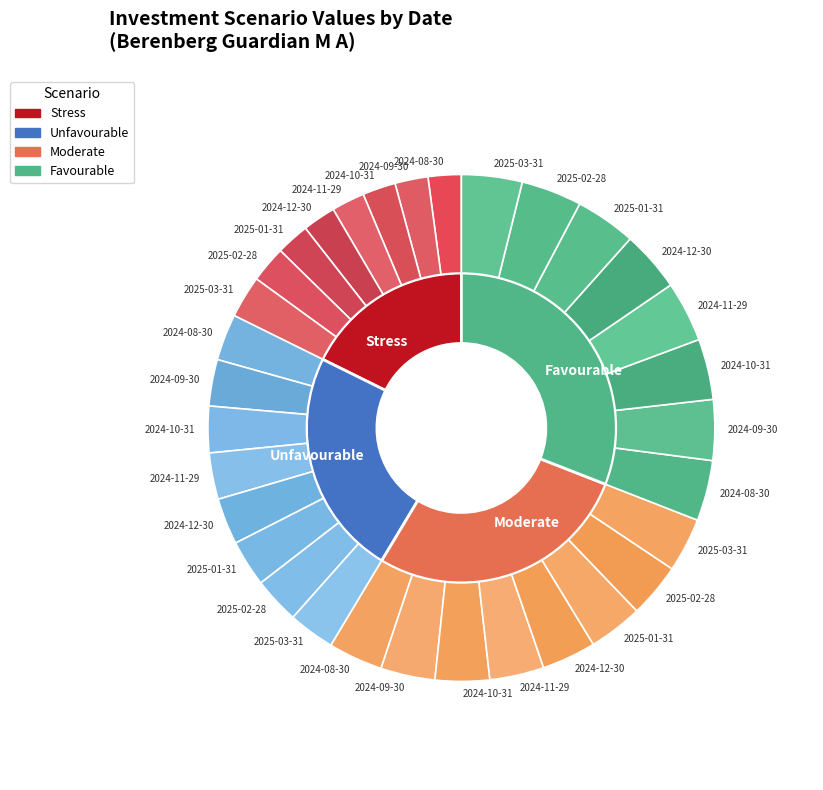

Rank the series by their maximum value, from highest to lowest.

Favourable_1Y_Value, Moderate_1Y_Value, Unfavourable_1Y_Value, Stress_1Y_Value